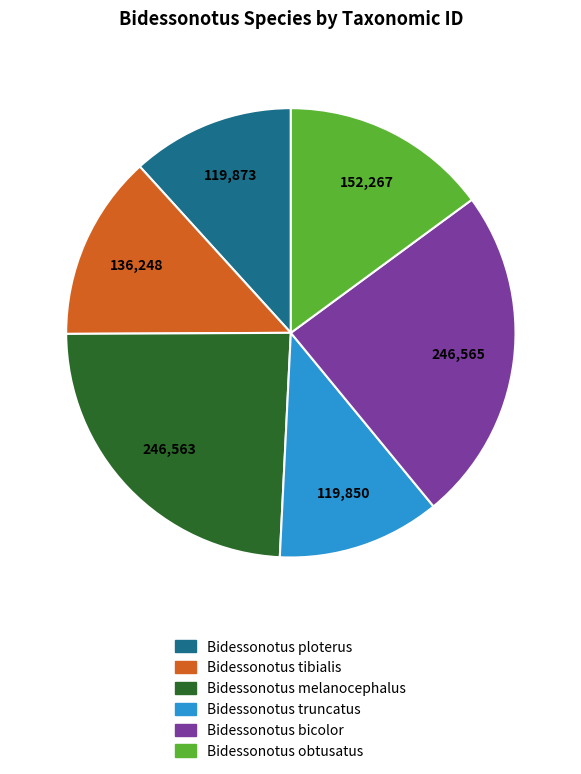

Is it true that Bidessonotus truncatus is 1% of the pie?

False